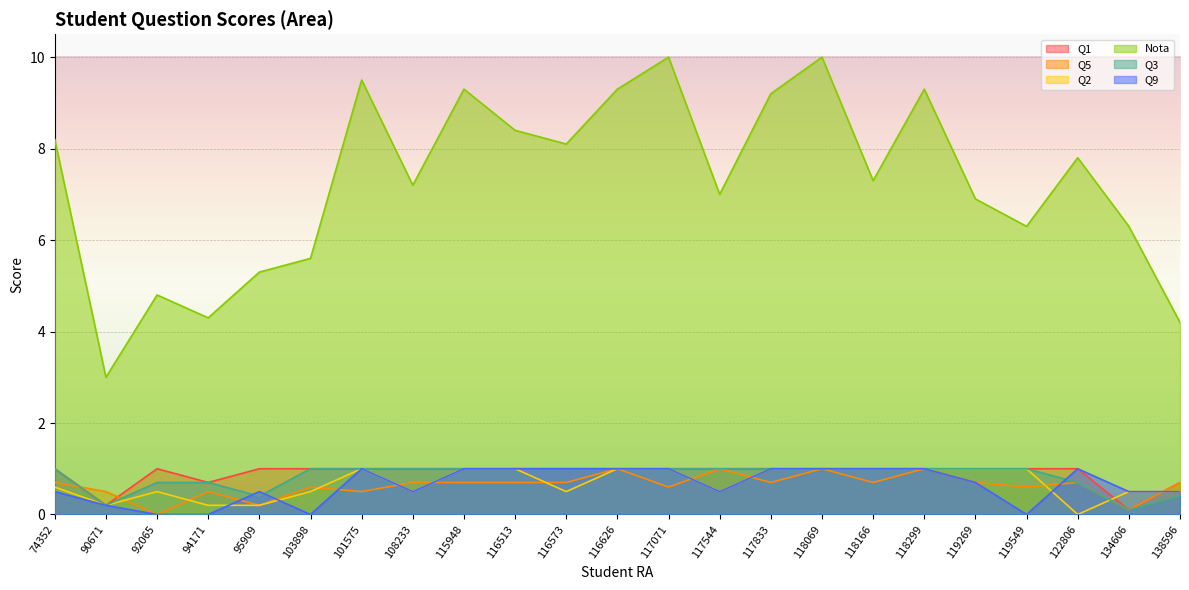

Between 95909 and 117071, which series saw the biggest shift?

Nota